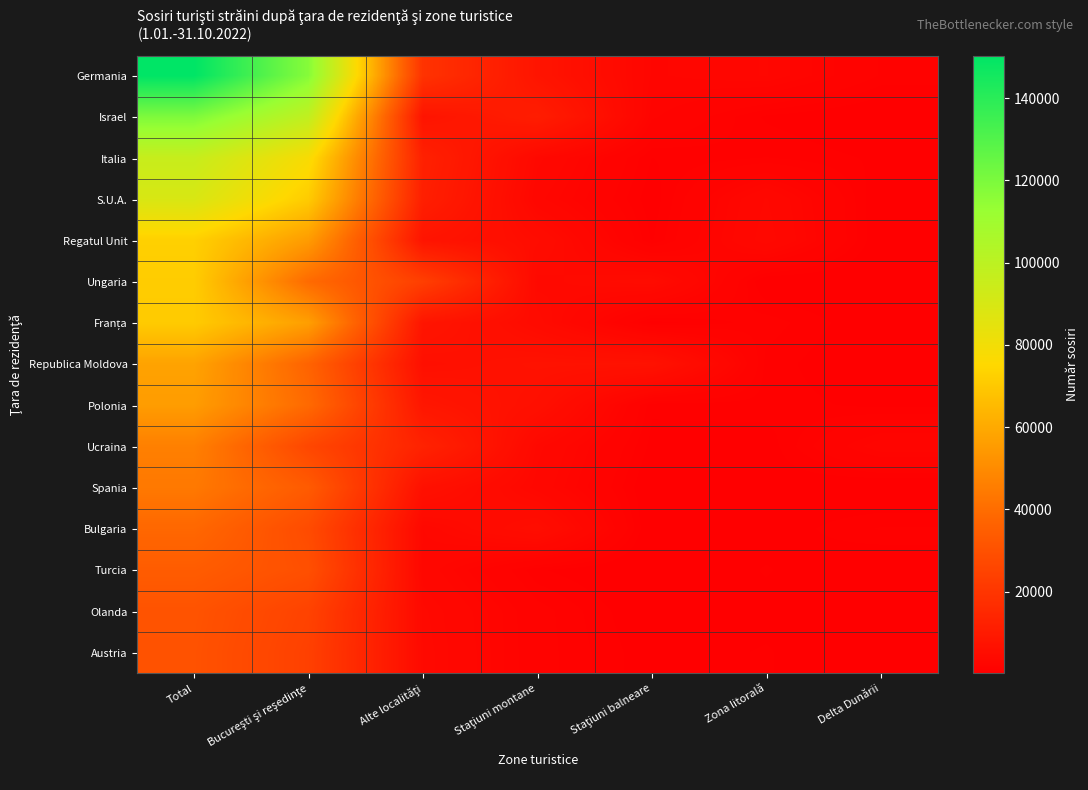

At which category is the sum across all series the highest?

Total